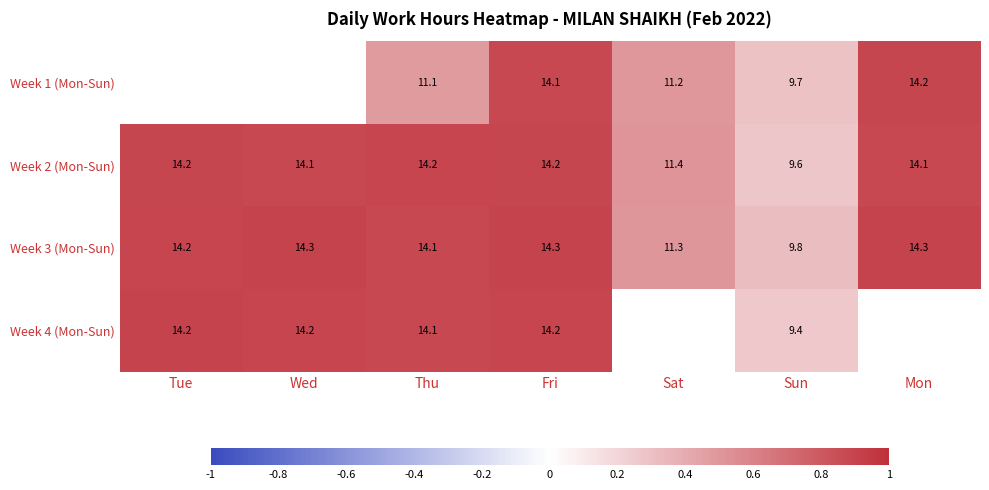

Is the value of Week 4 (Mon-Sun) at Thu greater than the value of Week 2 (Mon-Sun) at Sat?

Yes